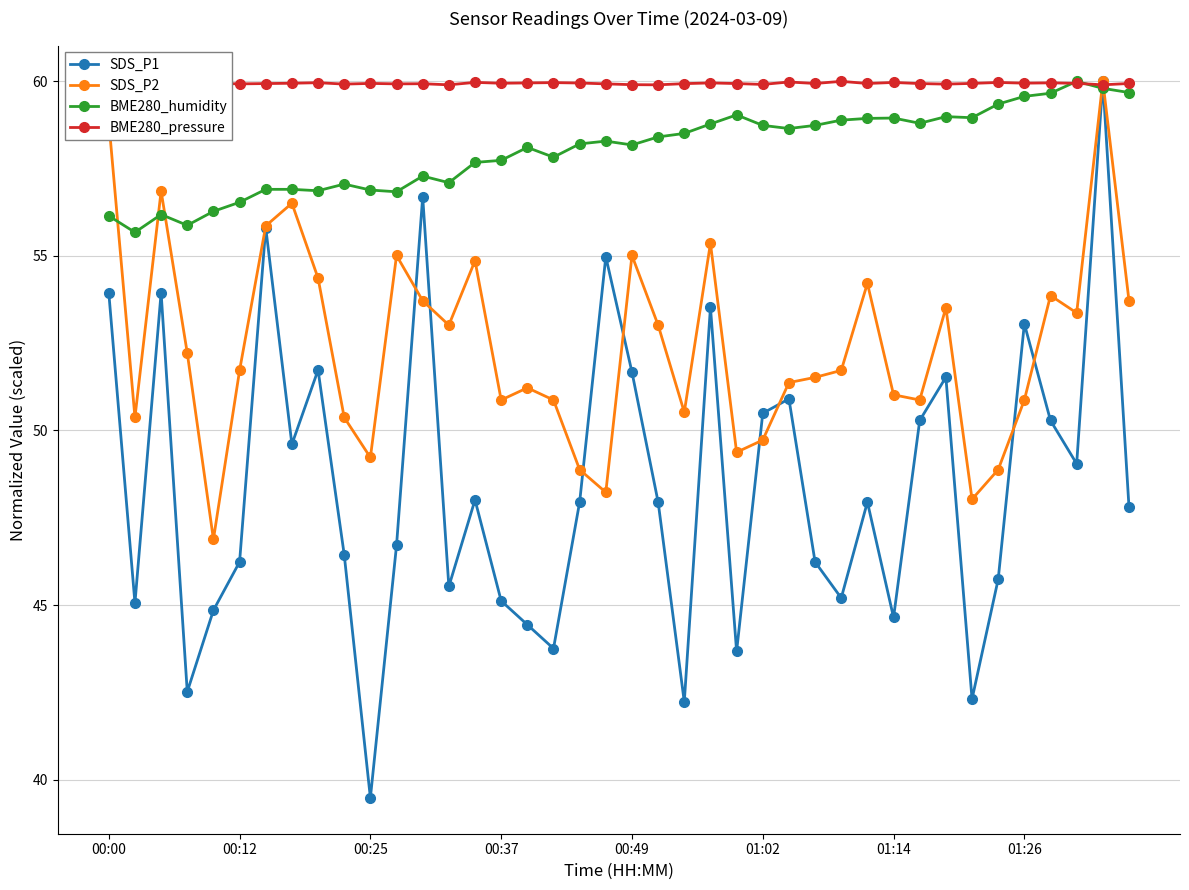

What is the value of the BME280_pressure point at the 35th from the left?

60.0